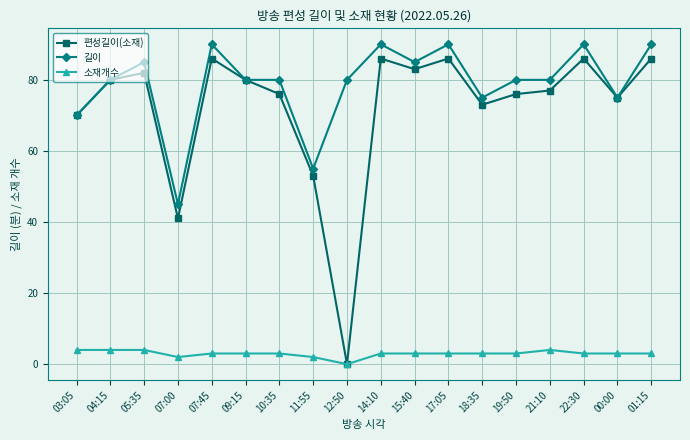

Which series changed the most between 18:35 and 00:00?

편성길이(소재)